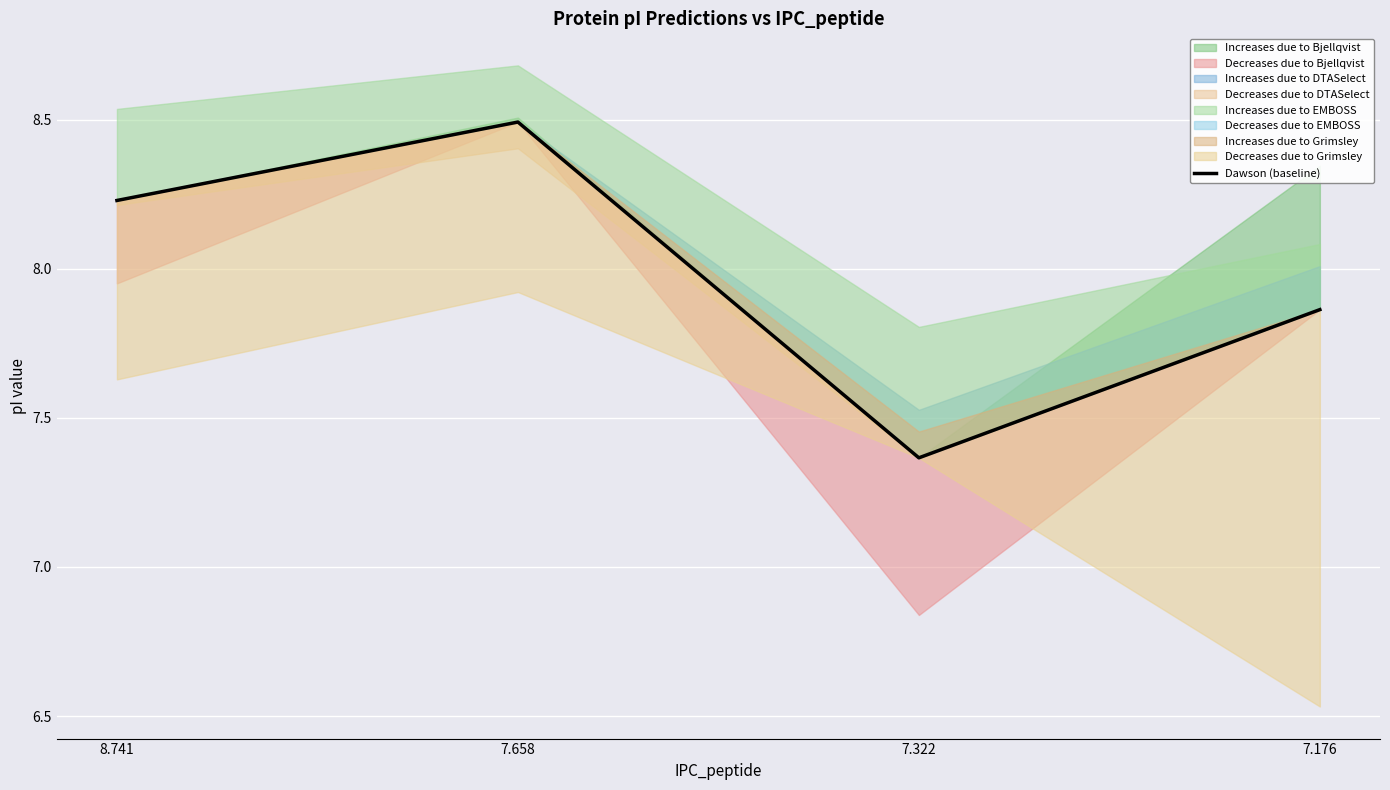

List the labels in order of value, smallest first.

7.322, 7.176, 8.741, 7.658